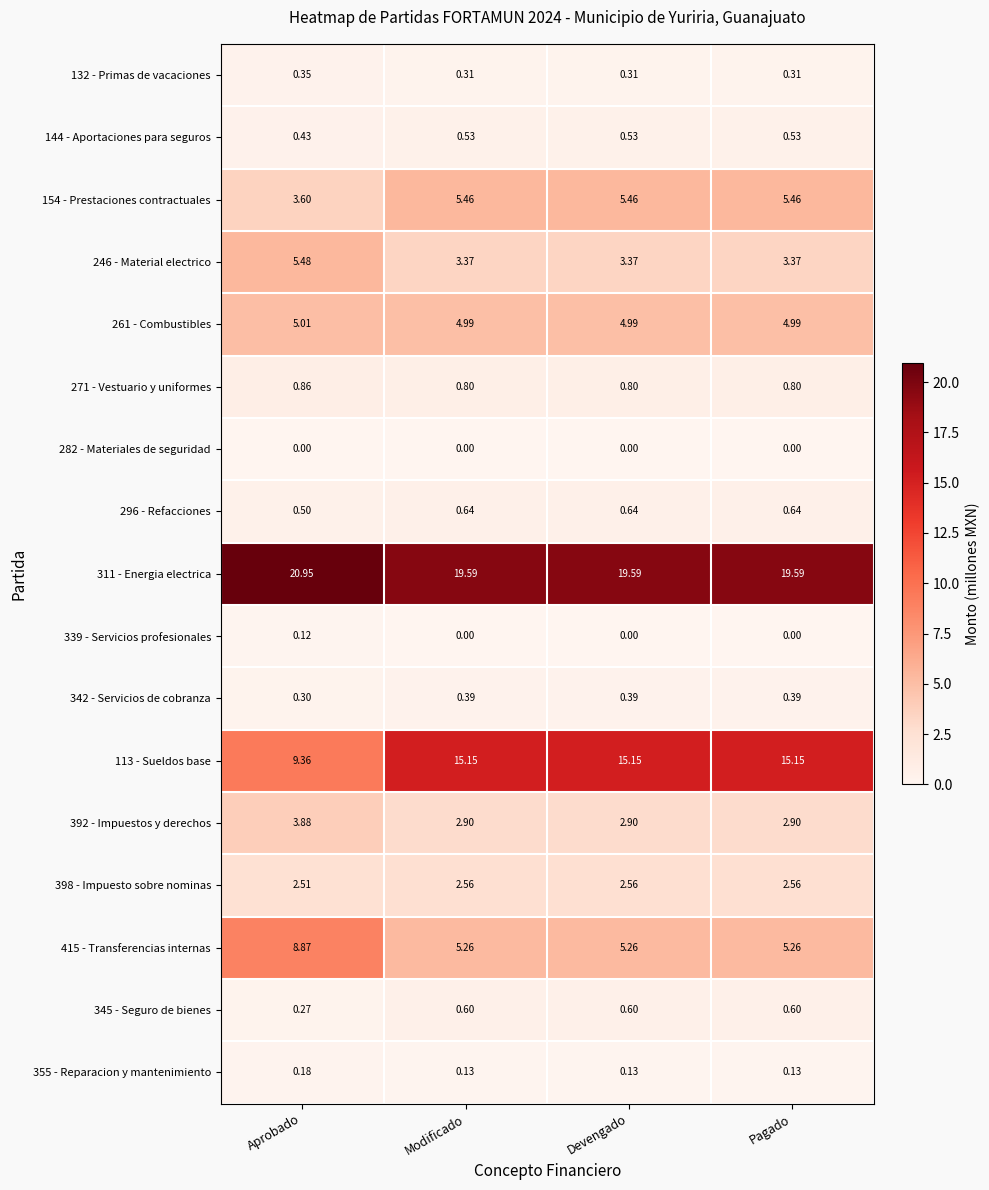

Which category has the lowest value in the 398 - Impuesto sobre nominas series?

Aprobado